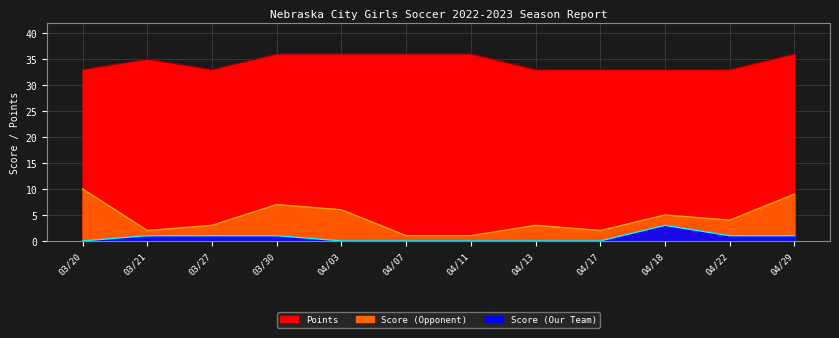

What is the difference between the second highest and minimum values in the Score (Opponent) series?

8